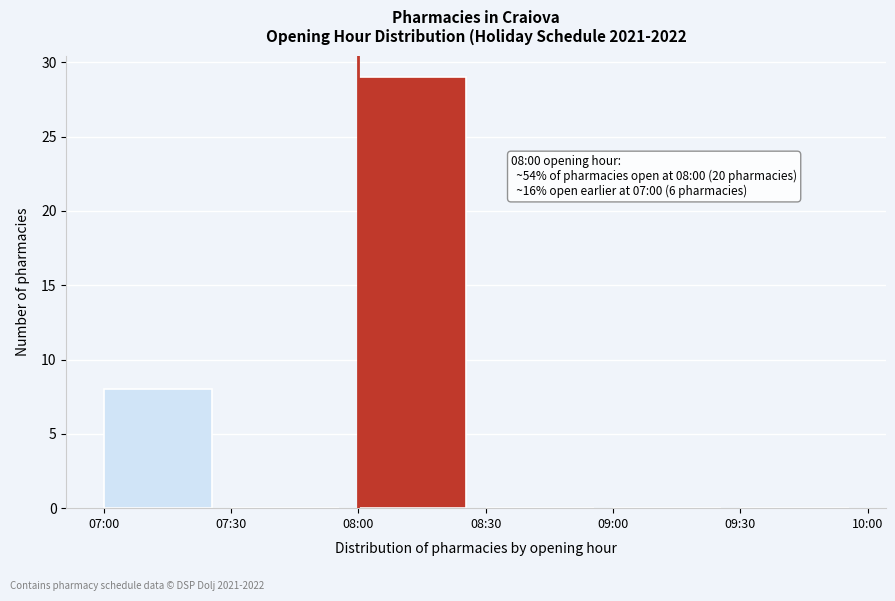

Reading left to right, extract all data points from this chart.

07:00=8	07:30=0	08:00=29	08:30=0	09:00=0	09:30=0